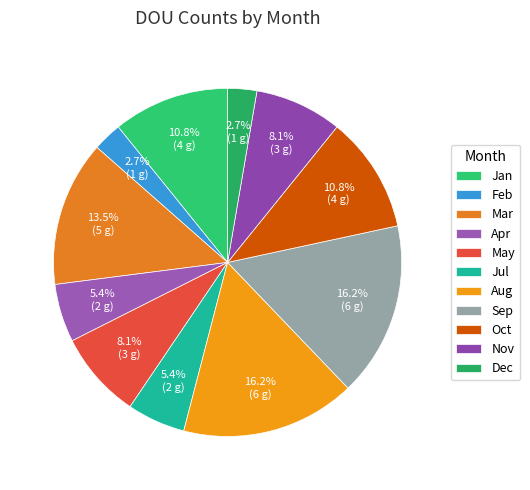

What is the ratio of the value at Nov to the value at Jan?

0.7